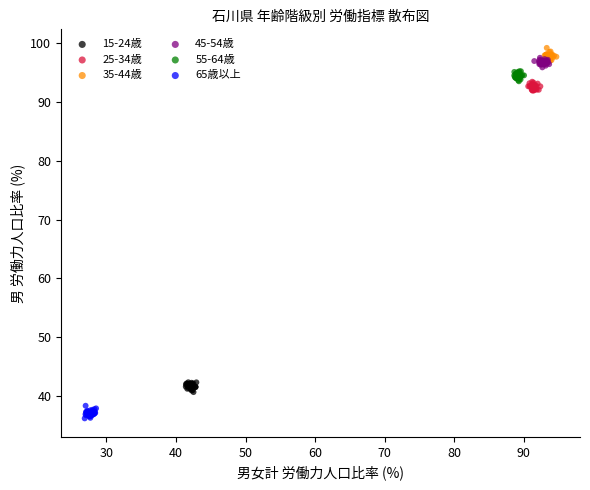

Which series contains the lowest Y value?

65歳以上